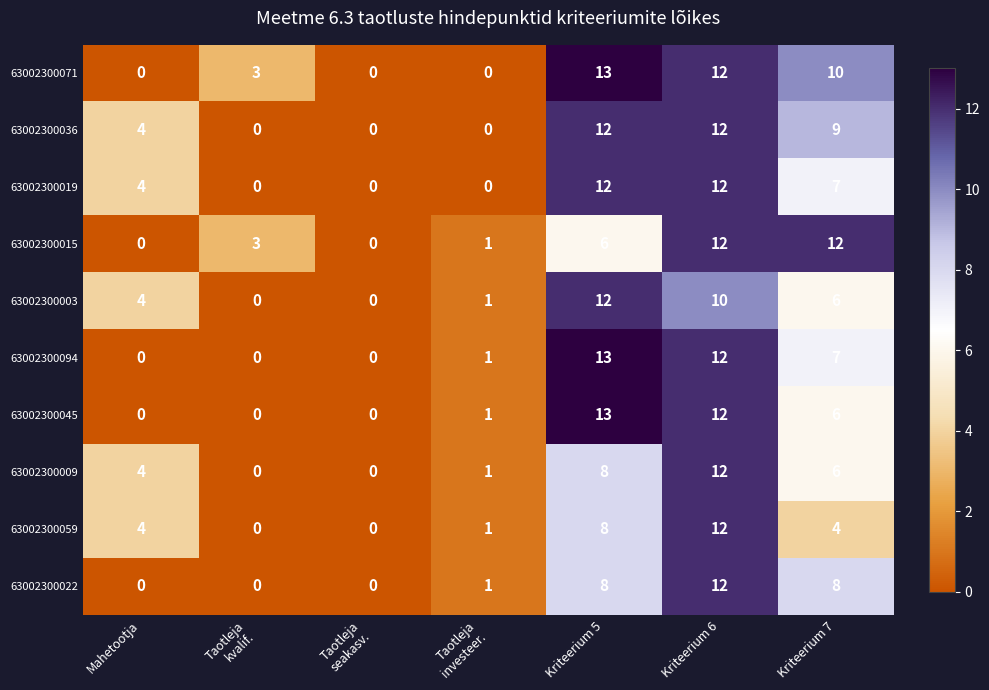

What is the total value across all series at Mahetootja?

20